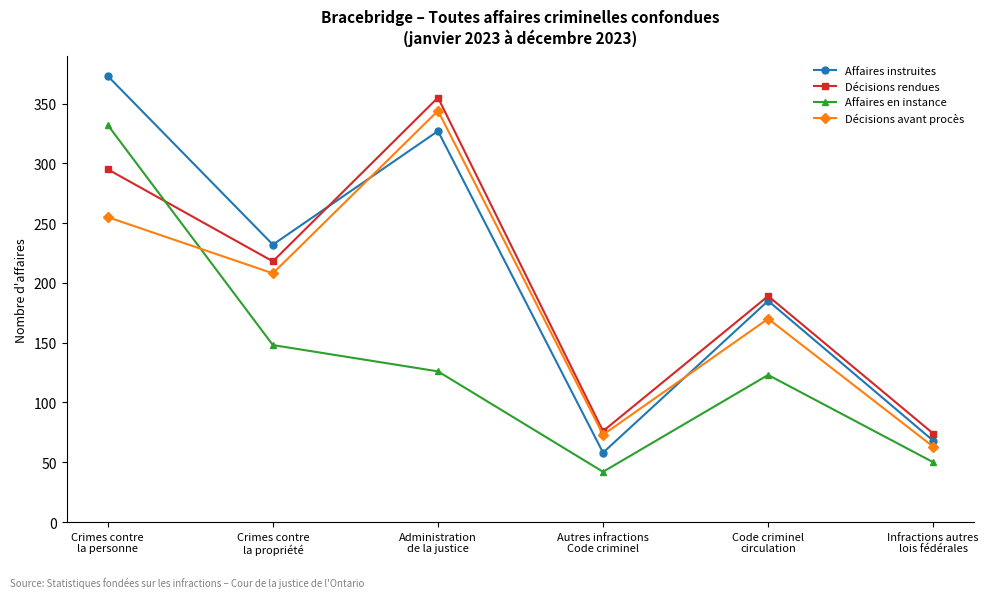

Which series has the largest range (max minus min)?

Affaires instruites